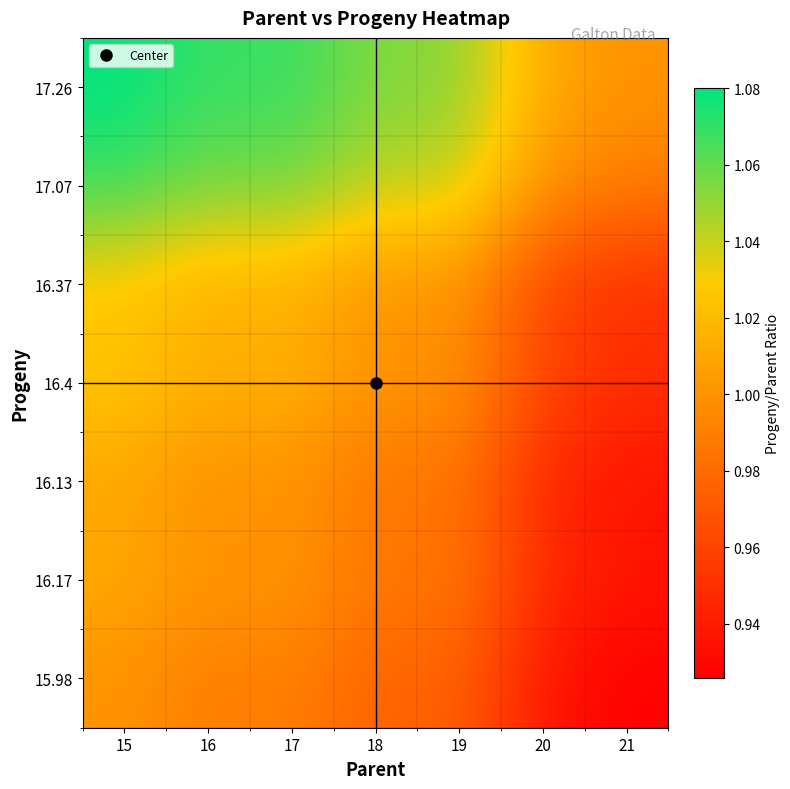

At 20, list the series in order from largest to smallest.

17.26, 17.07, 16.4, 16.37, 16.17, 16.13, 15.98